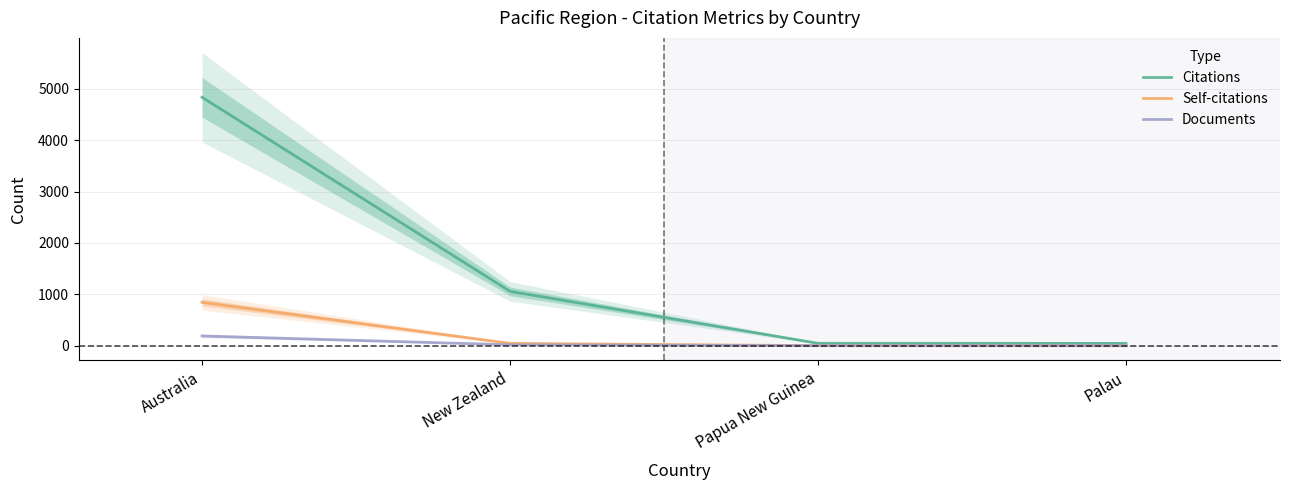

Rank the series at New Zealand from lowest to highest value.

Documents, Self-citations, Citations